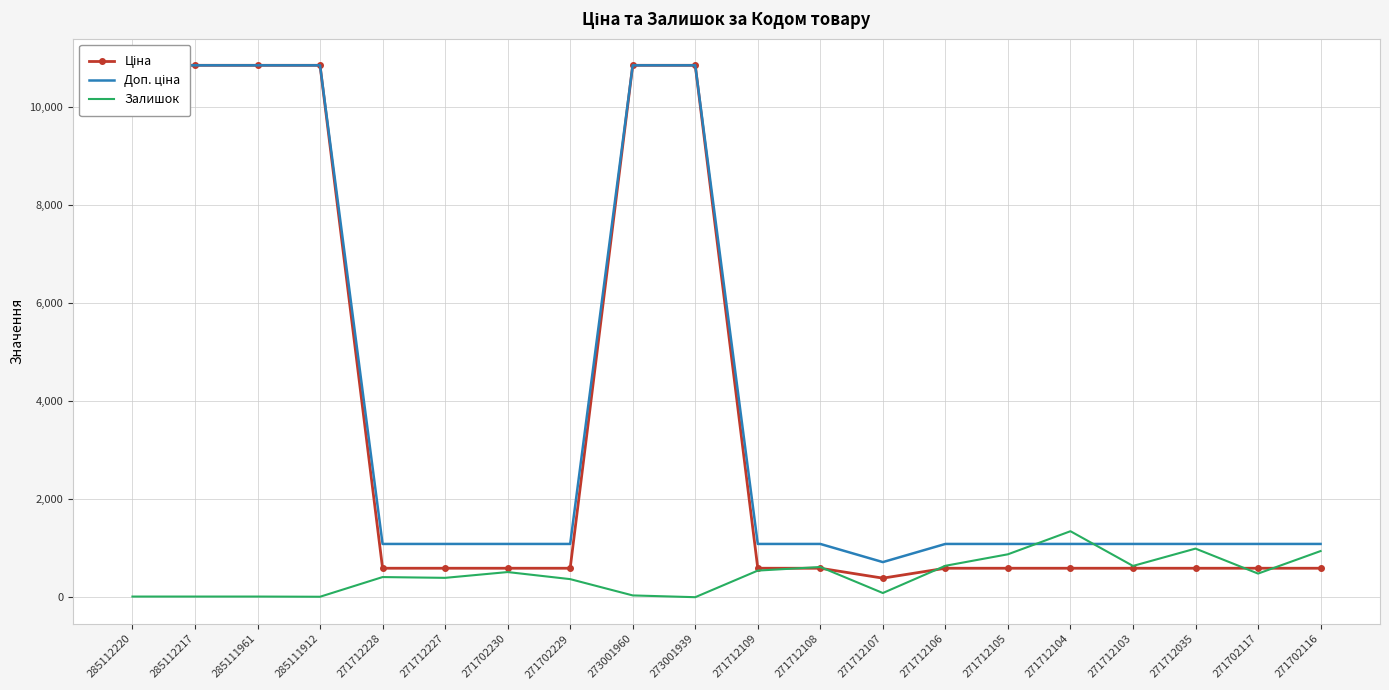

The Доп. ціна series shows 576.2 at 271702117. True or false?

False